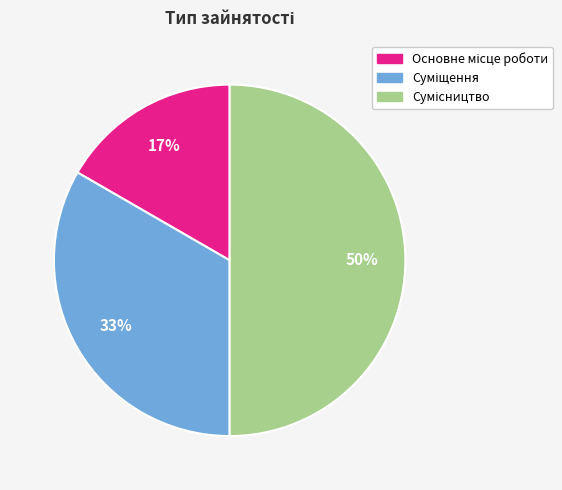

To the nearest percent, what is the average slice percentage?

33%